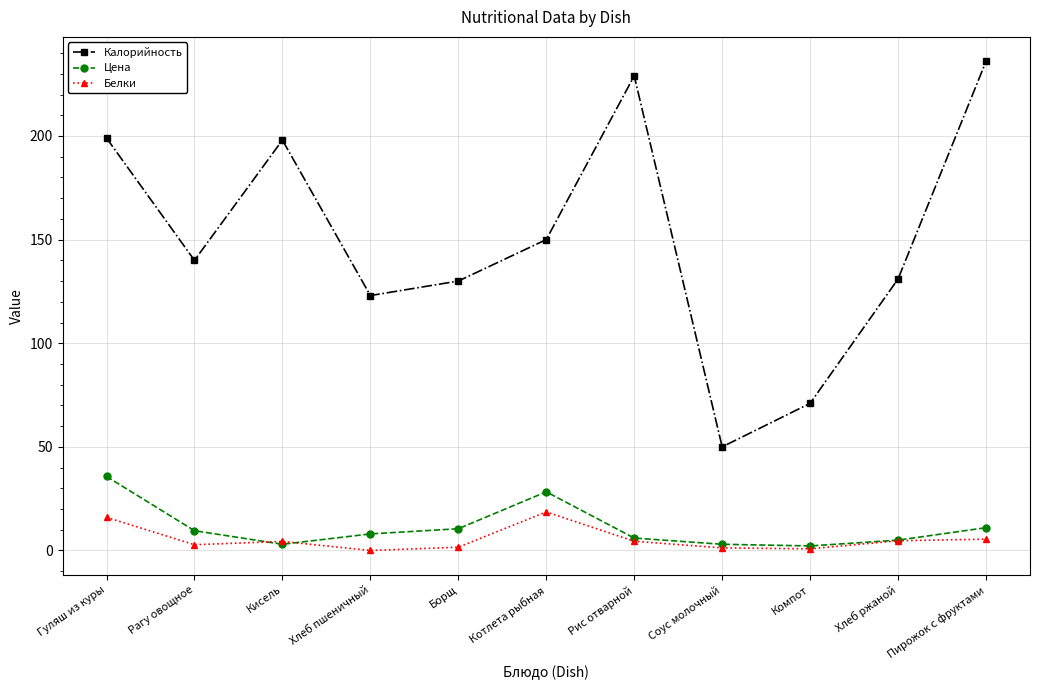

What is the difference between the second highest and second lowest values in the Калорийность series?

158.0